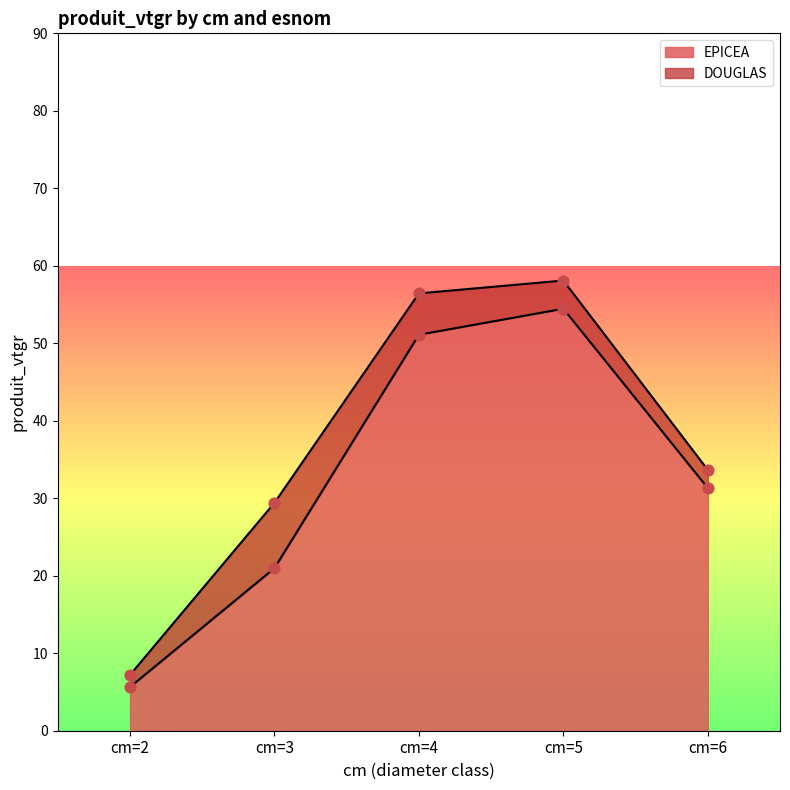

What is the change in value from cm=5 to cm=6?

-23.1